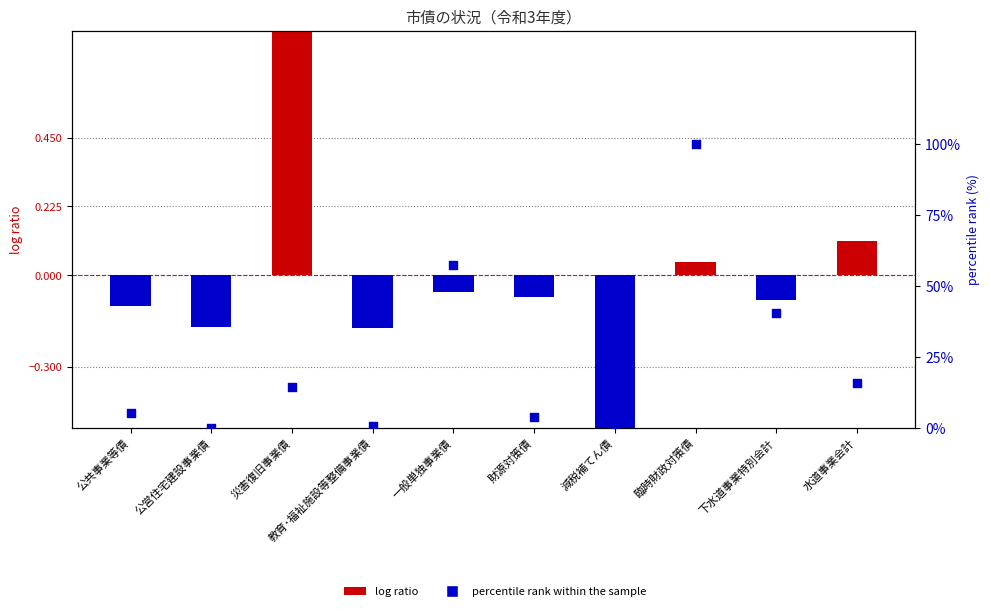

Which series has the largest Y range (max minus min)?

percentile rank within the sample